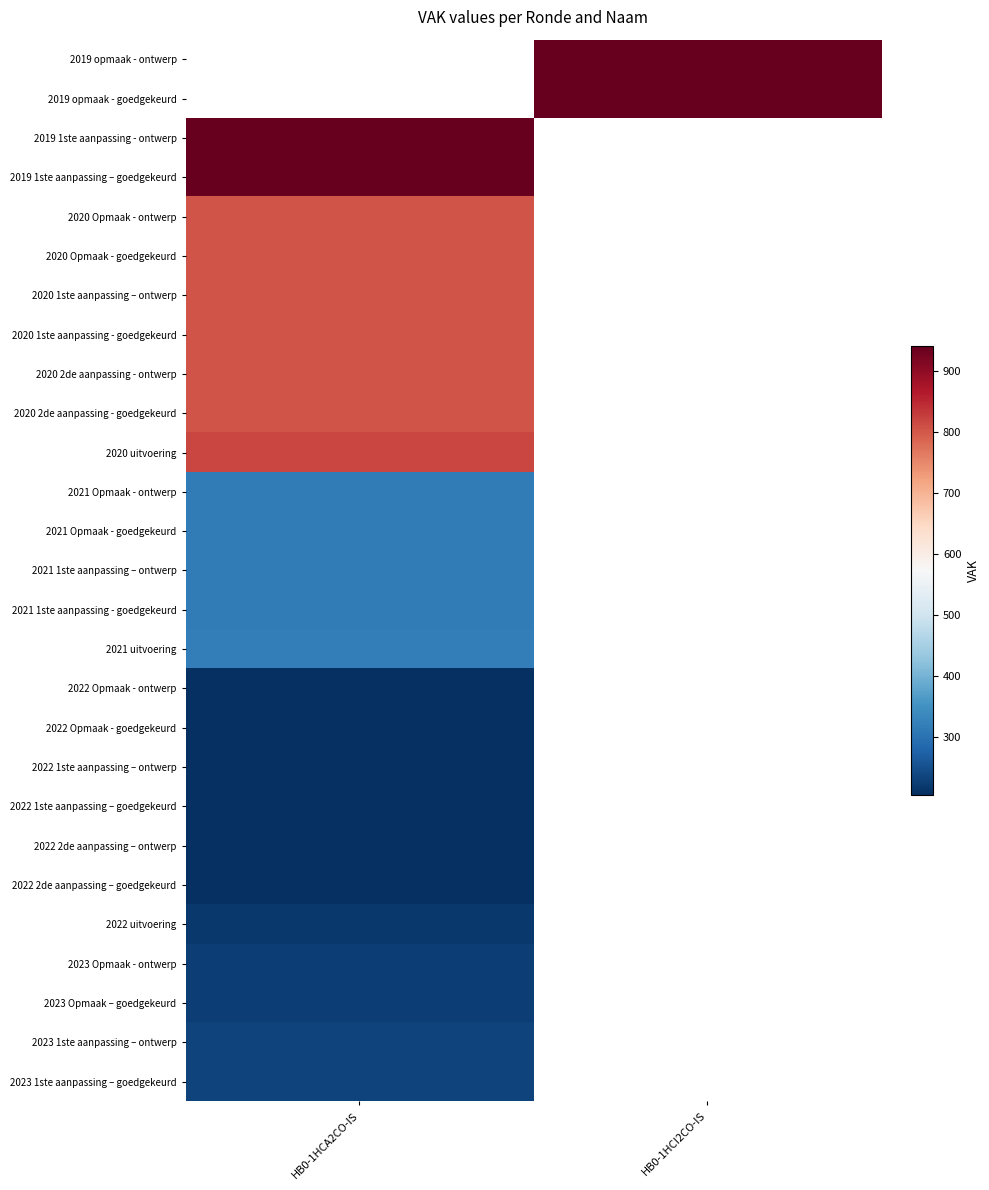

Is the value of 2021 1ste aanpassing – ontwerp at HB0-1HCA2CO-IS greater than the value of 2021 Opmaak - ontwerp at HB0-1HCI2CO-IS?

No